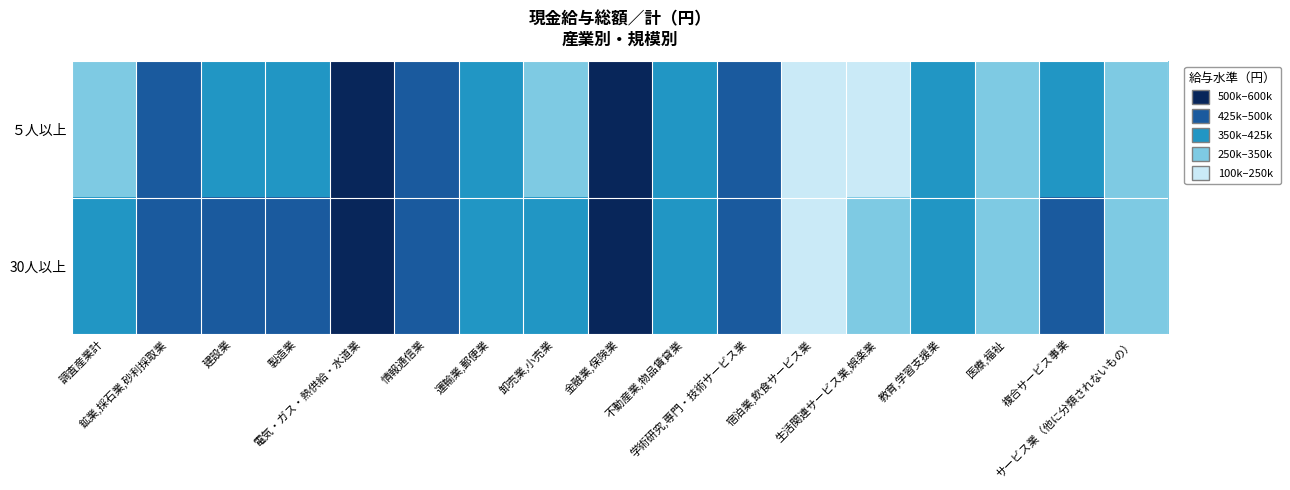

Reading left to right, list all the values displayed in this chart.

５人以上: 調査産業計=345719	鉱業,採石業,砂利採取業=488137	建設業=402240	製造業=411716	電気・ガス・熱供給・水道業=531053	情報通信業=426560	運輸業,郵便業=370465	卸売業,小売業=319548	金融業,保険業=503121	不動産業,物品賃貸業=359229	学術研究,専門・技術サービス業=430960	宿泊業,飲食サービス業=156262	生活関連サービス業,娯楽業=247325	教育,学習支援業=370631	医療,福祉=290822	複合サービス事業=423012	サービス業（他に分類されないもの）=287227
30人以上: 調査産業計=385063	鉱業,採石業,砂利採取業=488137	建設業=435587	製造業=440658	電気・ガス・熱供給・水道業=541491	情報通信業=441085	運輸業,郵便業=388569	卸売業,小売業=357717	金融業,保険業=520405	不動産業,物品賃貸業=375399	学術研究,専門・技術サービス業=489357	宿泊業,飲食サービス業=199462	生活関連サービス業,娯楽業=272233	教育,学習支援業=410113	医療,福祉=310833	複合サービス事業=454582	サービス業（他に分類されないもの）=283195